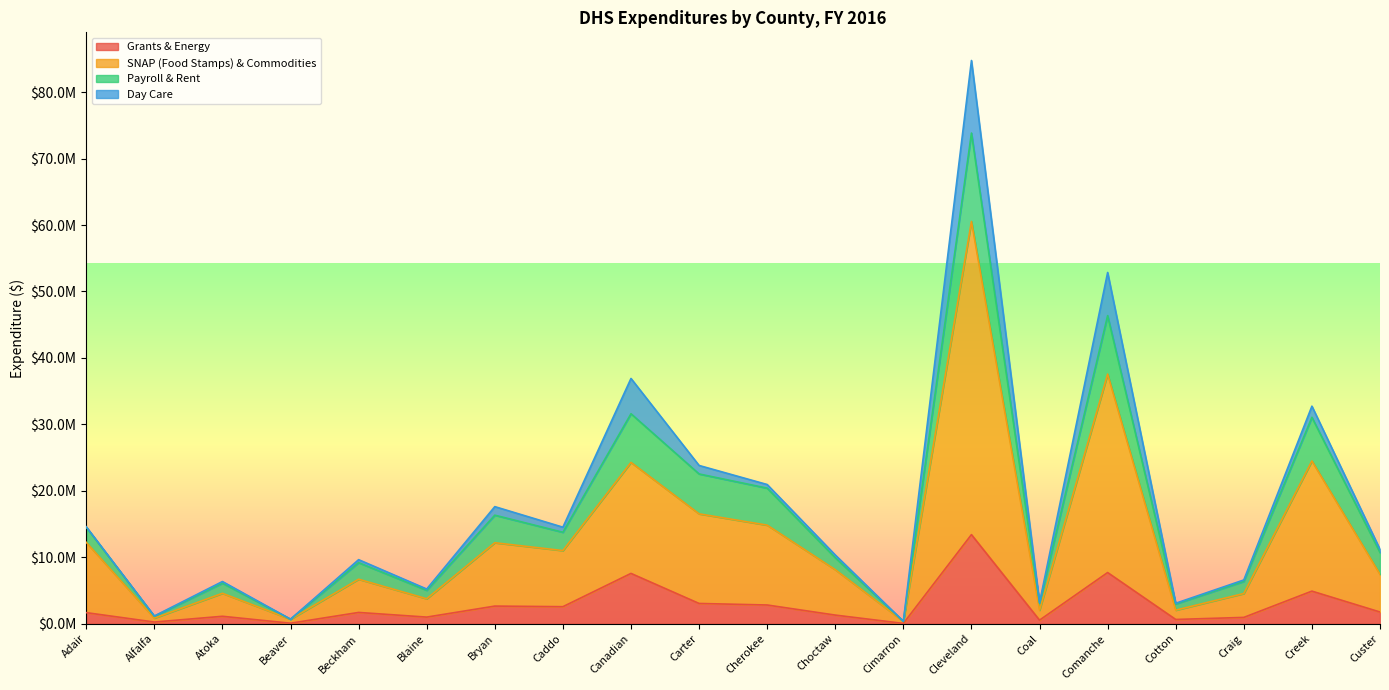

At which label does Grants & Energy reach its peak?

Cleveland